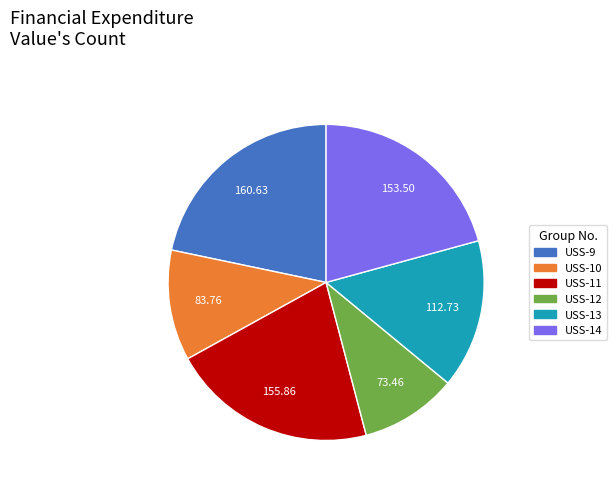

Does USS-11 account for over 50% of the chart?

No